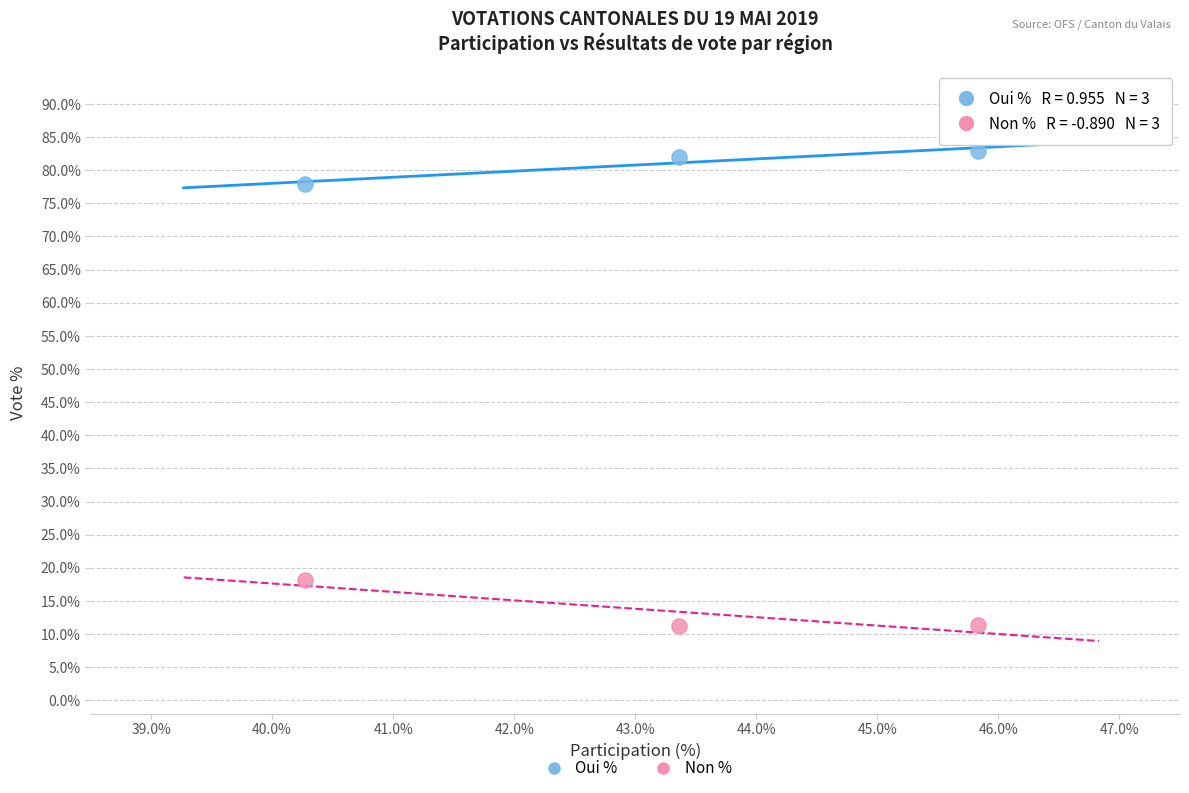

Across all data points, what is the average Y value?

47.3